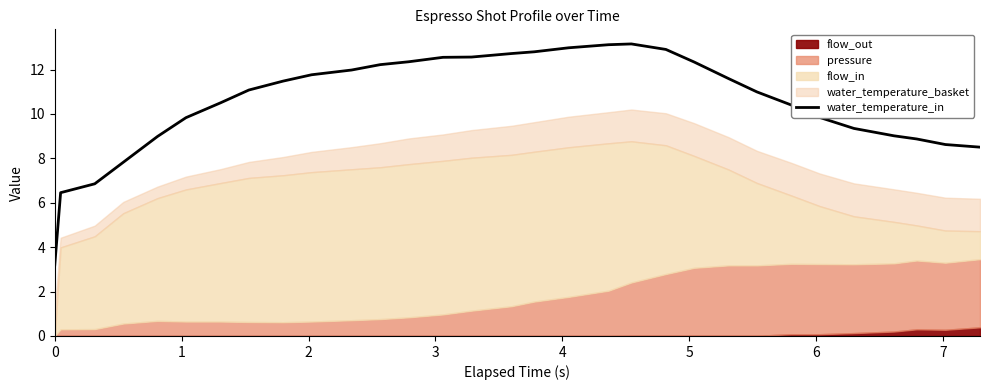

What is the lowest value of the water_temperature_in series?

3.2